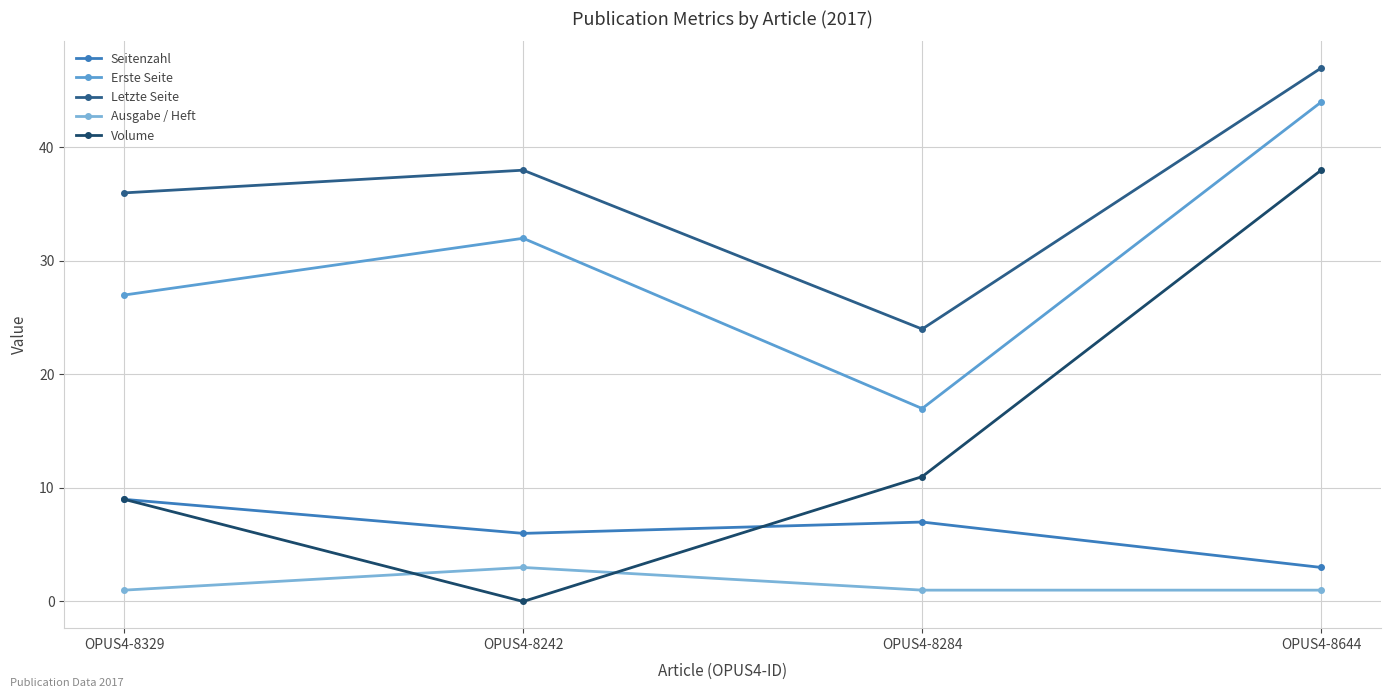

Which has a higher value, OPUS4-8644 or OPUS4-8329?

OPUS4-8329